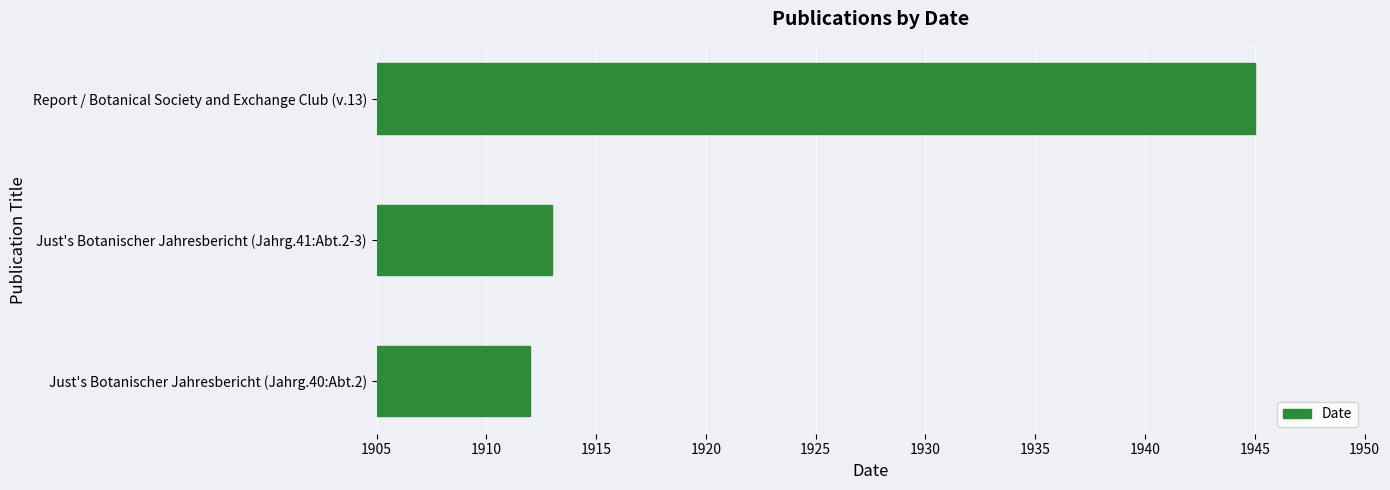

At which label is the value closest to 1928?

Just's Botanischer Jahresbericht (Jahrg.41:Abt.2-3)